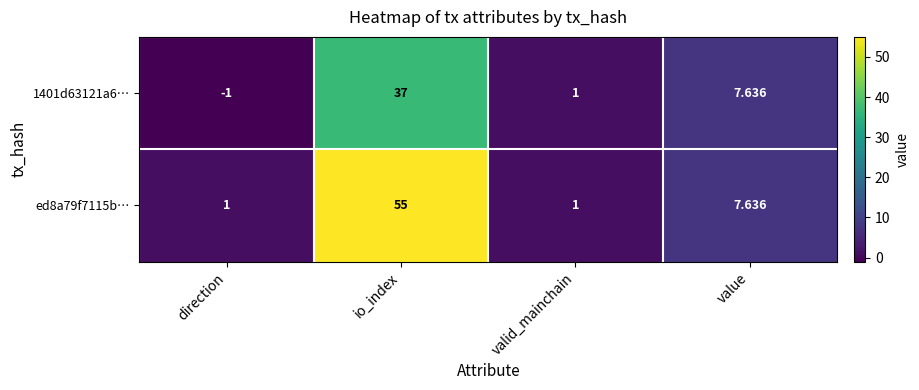

At which label does 1401d63121a6… first exceed 7?

io_index